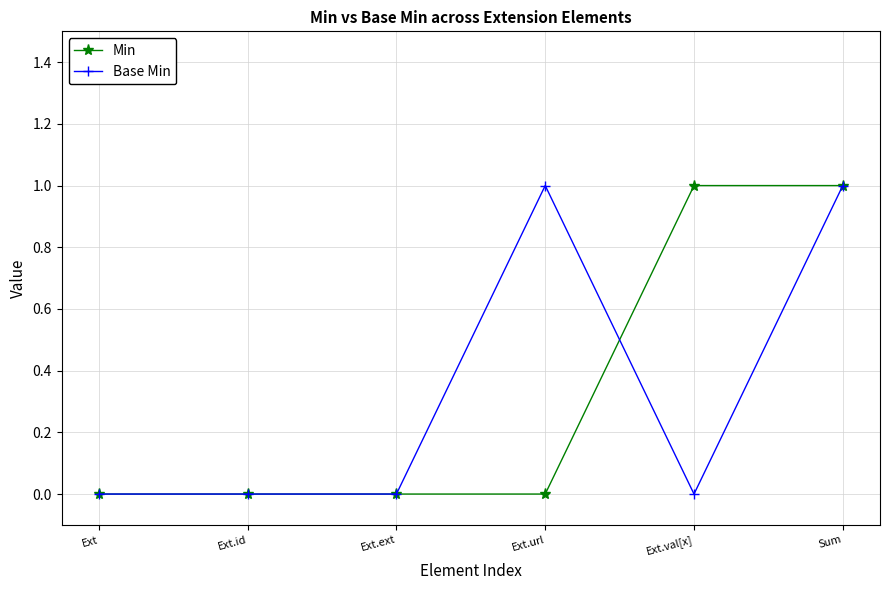

How many series are shown in this chart?

2